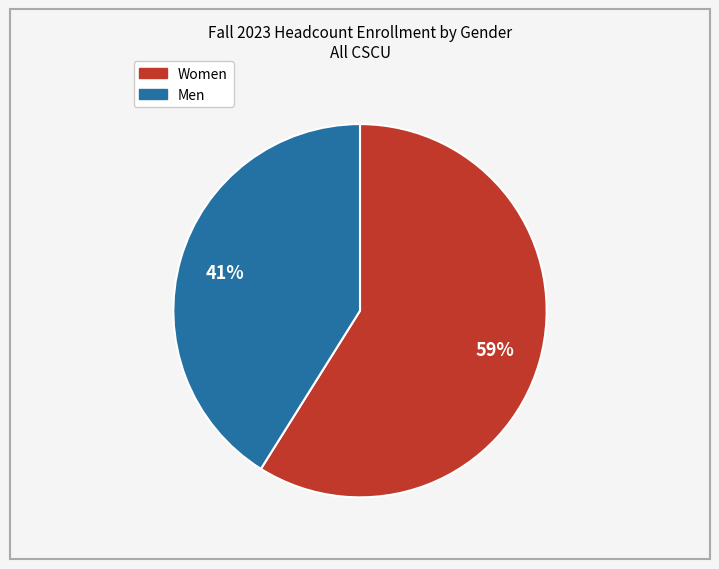

To the nearest percent, what is the difference between the largest and smallest slice percentages?

18%